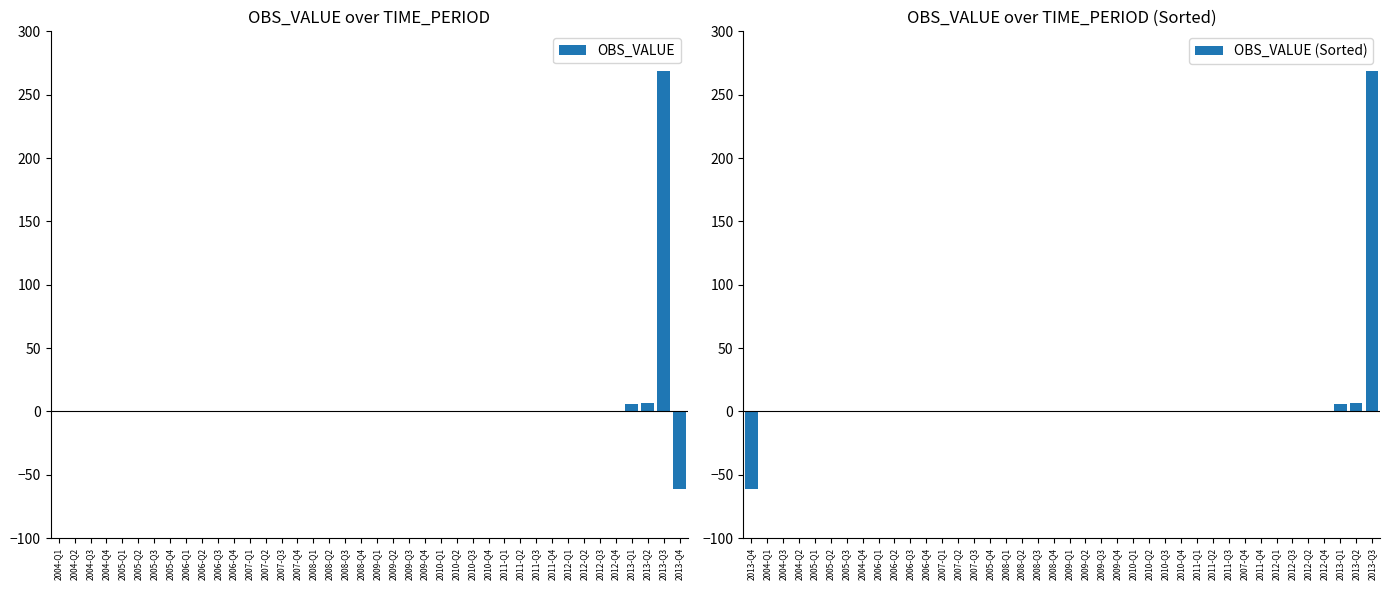

How many groups of bars are there?

40